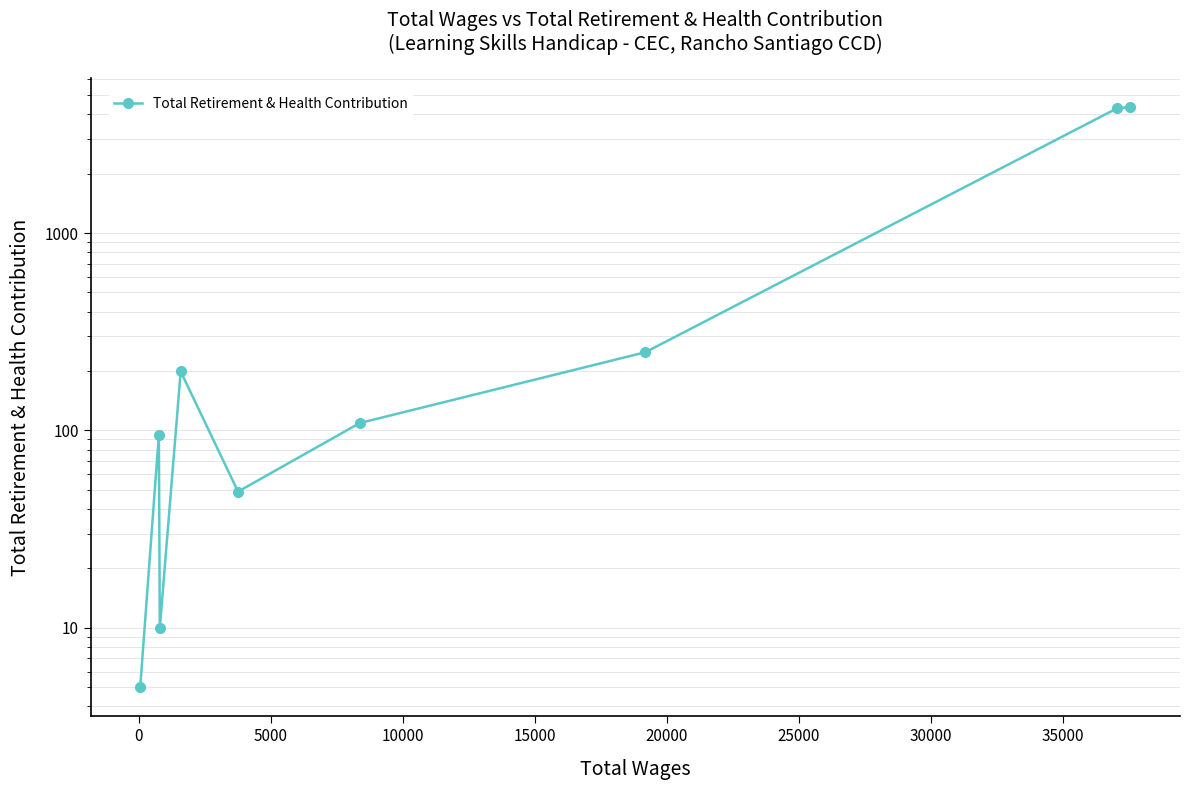

Count the number of categories in the chart.

9